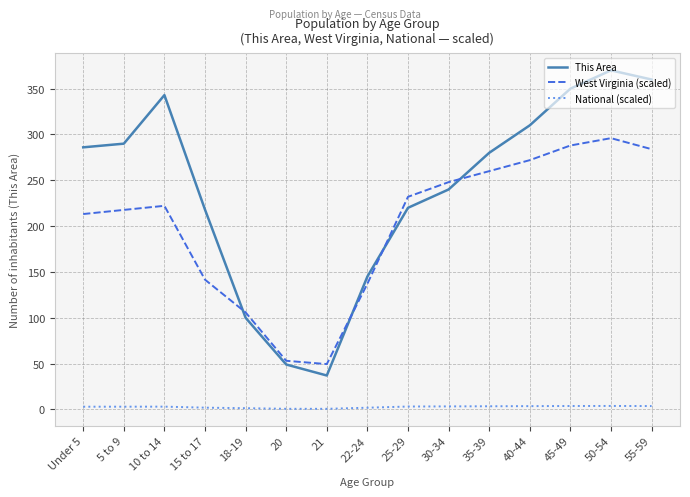

True or false: West Virginia (scaled) and National (scaled) intersect in this chart.

False